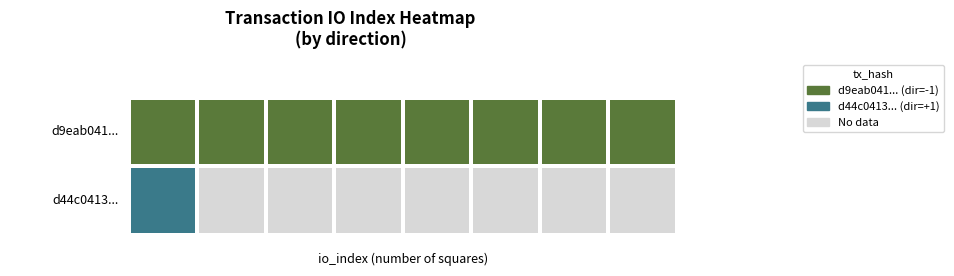

Reading left to right, list all the values displayed in this chart.

d9eab041...: direction=-1	io_index=7
d44c0413...: direction=1	io_index=0